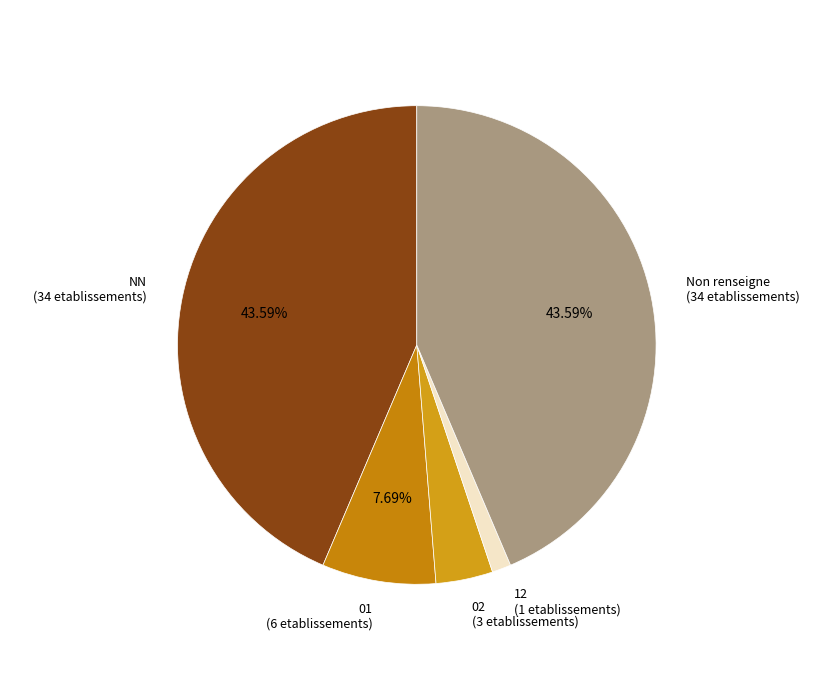

How many segments does this pie chart have?

5